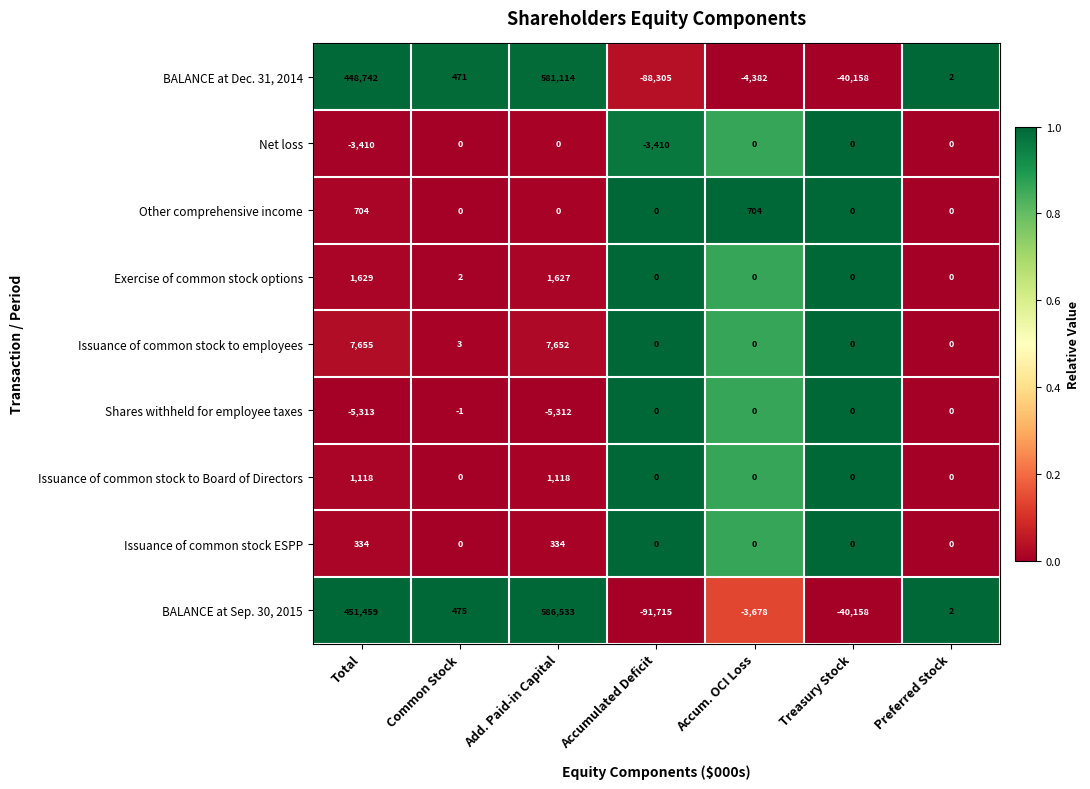

What is the approximate value of Issuance of common stock to Board of Directors at Add. Paid-in Capital?

1118